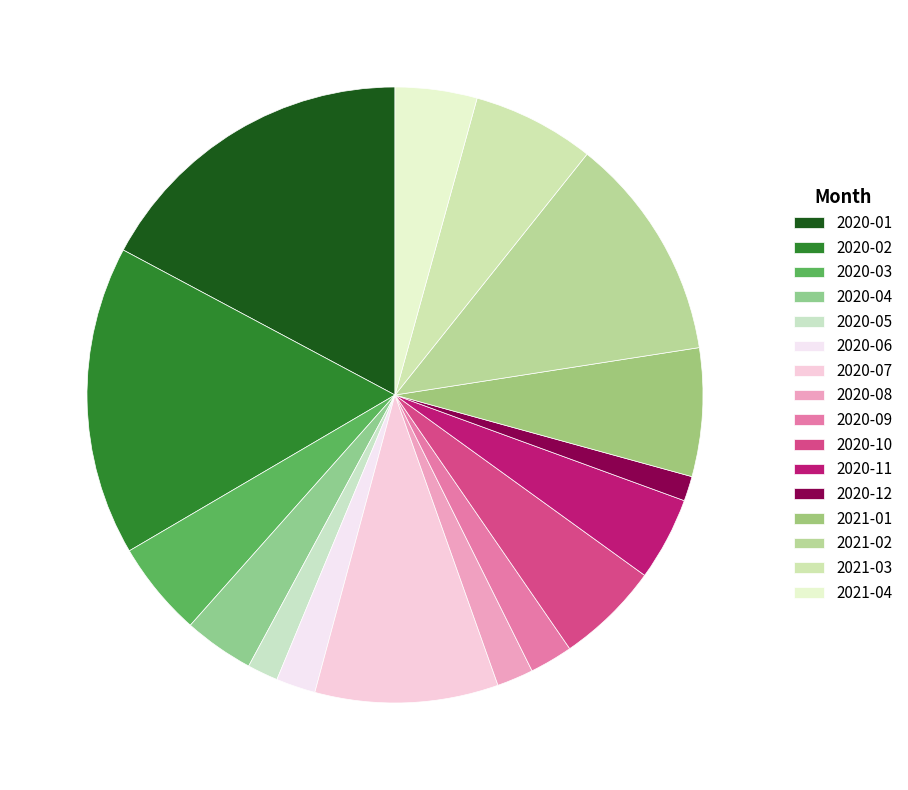

To the nearest percent, what is the average slice percentage?

6%